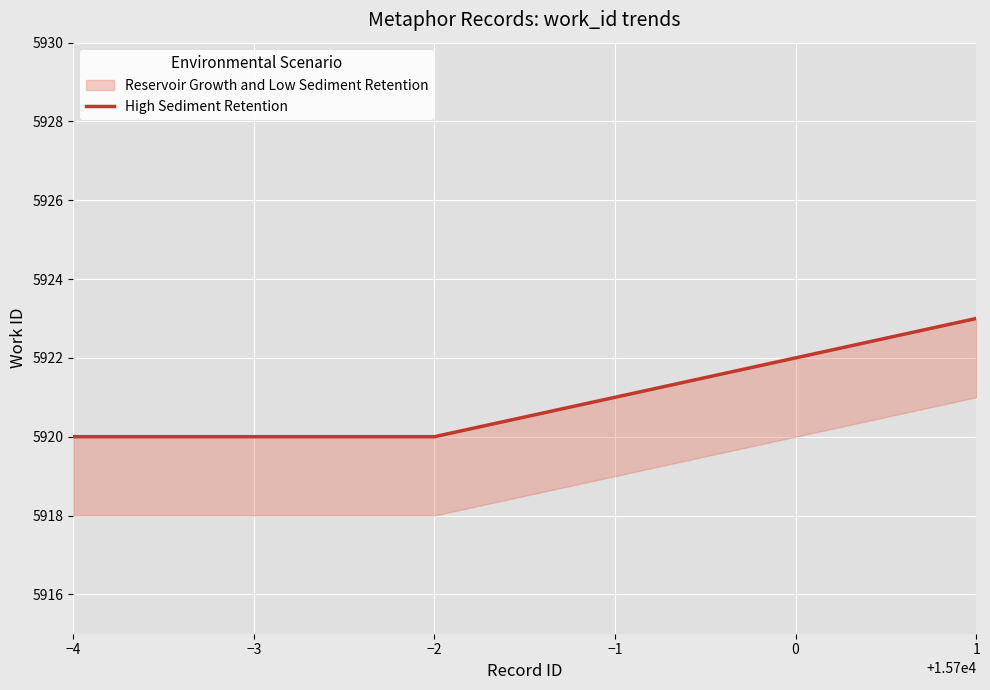

Reading left to right, what are all the values shown in this chart?

5920	5920	5920	5922	5923